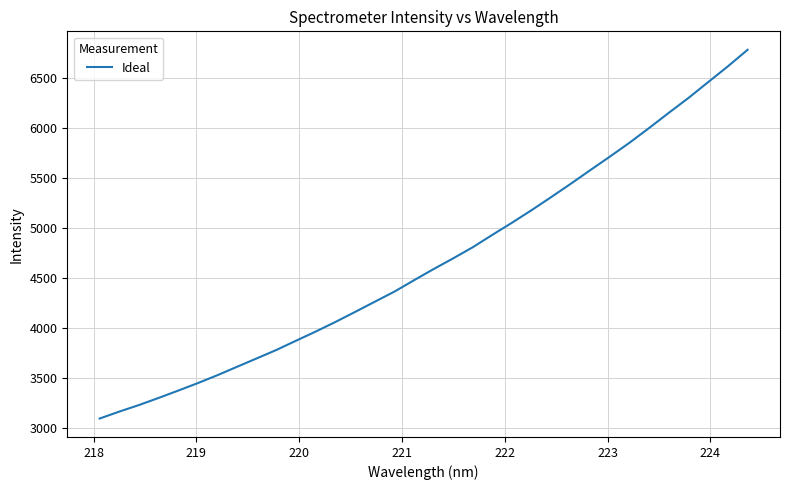

What is the greatest value displayed?

6776.8